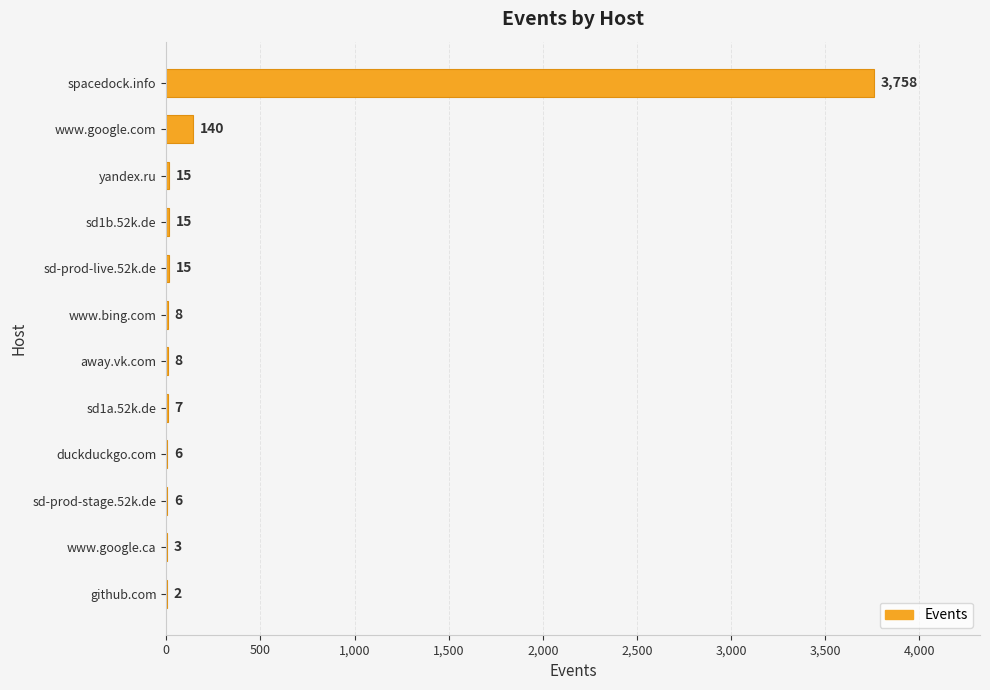

Is it true that the value at sd1b.52k.de is 15?

True